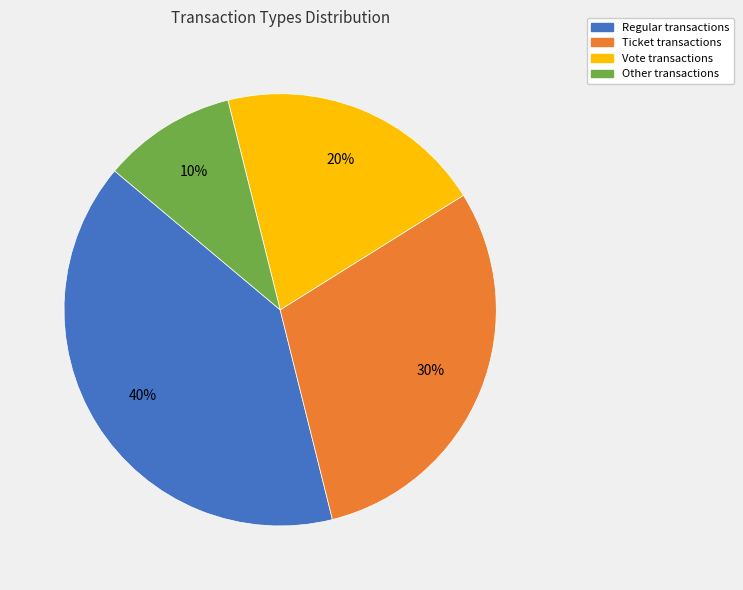

Do Other and Vote together represent more than half of the pie?

No